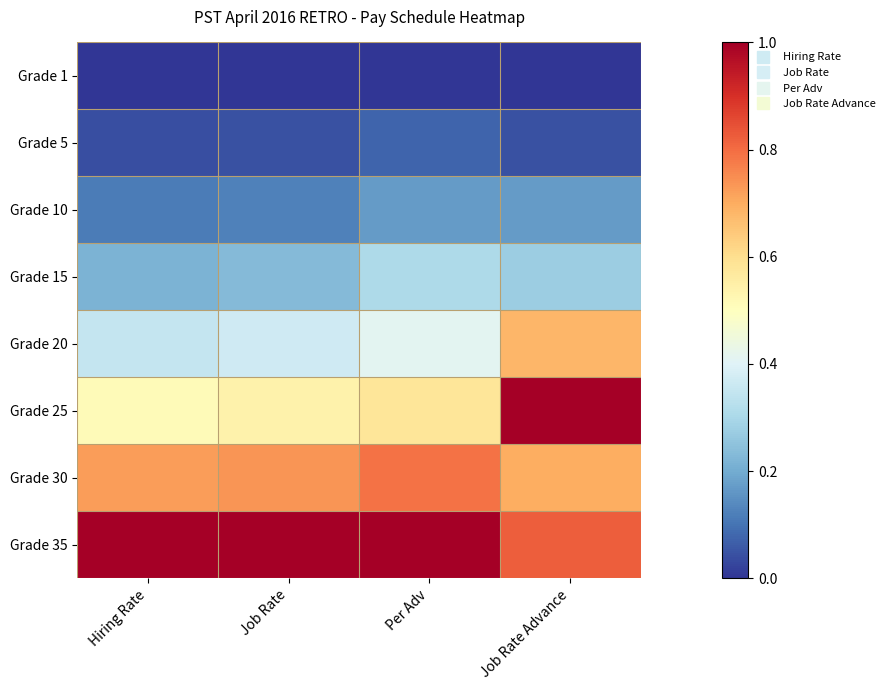

Reading left to right, what are all the values shown in this chart?

Grade 1: Hiring Rate=0.0	Job Rate=0.0	Per Adv=0.0	Job Rate Advance=0.0
Grade 5: Hiring Rate=0.0	Job Rate=0.0	Per Adv=0.1	Job Rate Advance=0.0
Grade 10: Hiring Rate=0.1	Job Rate=0.1	Per Adv=0.2	Job Rate Advance=0.2
Grade 15: Hiring Rate=0.2	Job Rate=0.2	Per Adv=0.3	Job Rate Advance=0.3
Grade 20: Hiring Rate=0.3	Job Rate=0.4	Per Adv=0.4	Job Rate Advance=0.7
Grade 25: Hiring Rate=0.5	Job Rate=0.5	Per Adv=0.6	Job Rate Advance=1.0
Grade 30: Hiring Rate=0.7	Job Rate=0.7	Per Adv=0.8	Job Rate Advance=0.7
Grade 35: Hiring Rate=1.0	Job Rate=1.0	Per Adv=1.0	Job Rate Advance=0.8